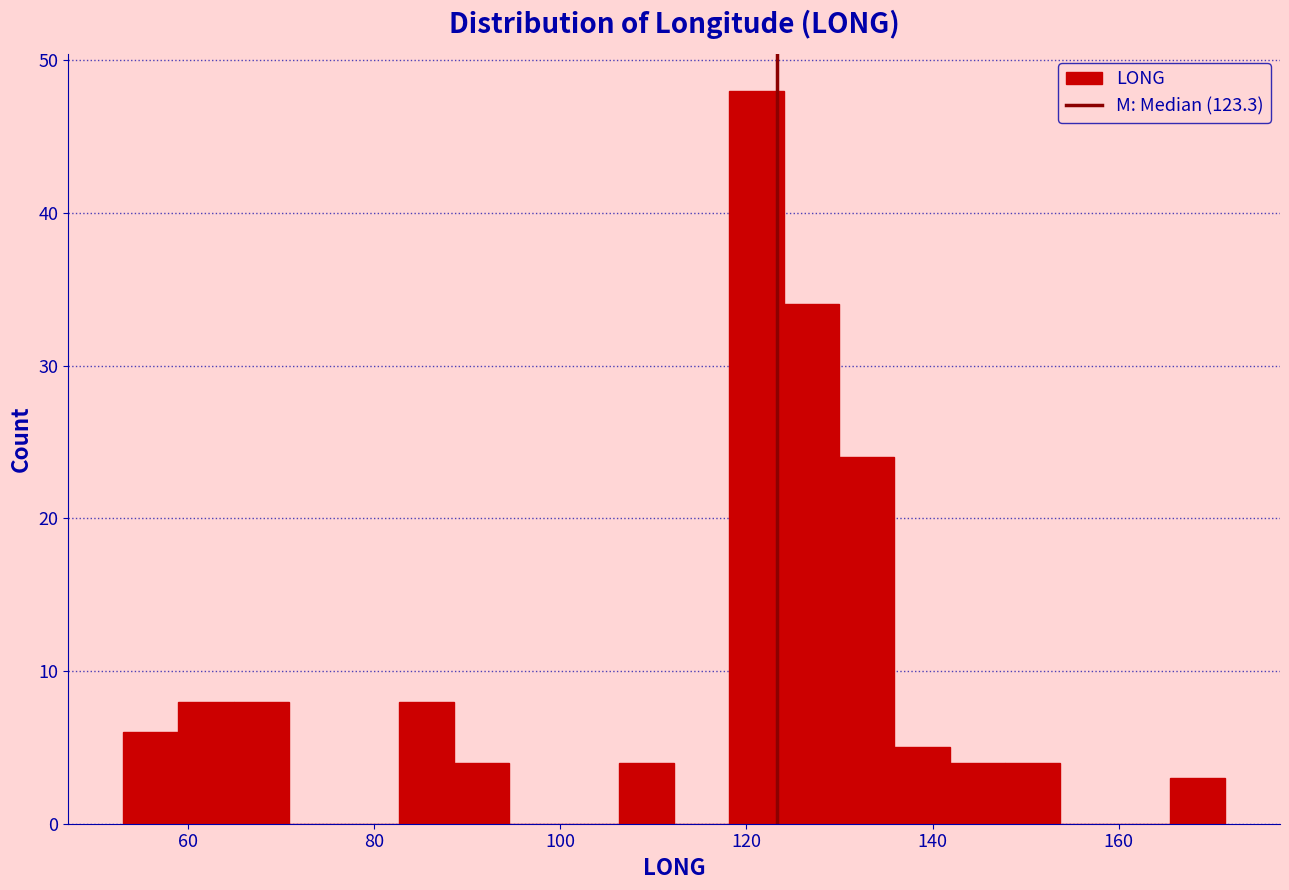

Read against the x-axis, roughly where is the centre of the tallest bar?

122